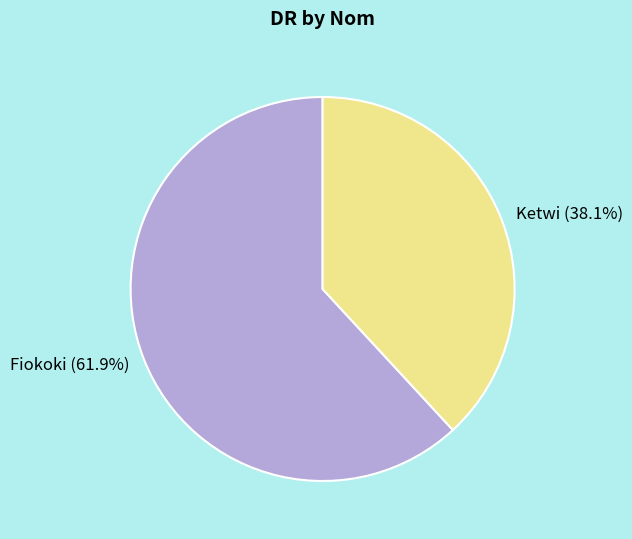

What is the total percentage of Ketwi and Fiokoki?

100.0%